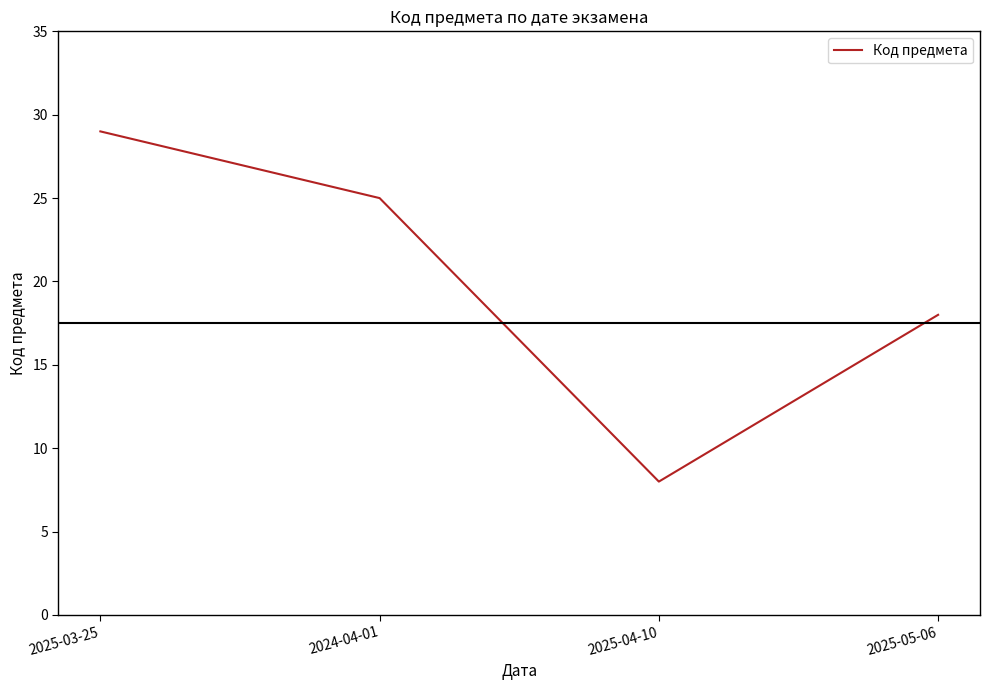

True or false: the data has more than 0 interior local peaks.

False